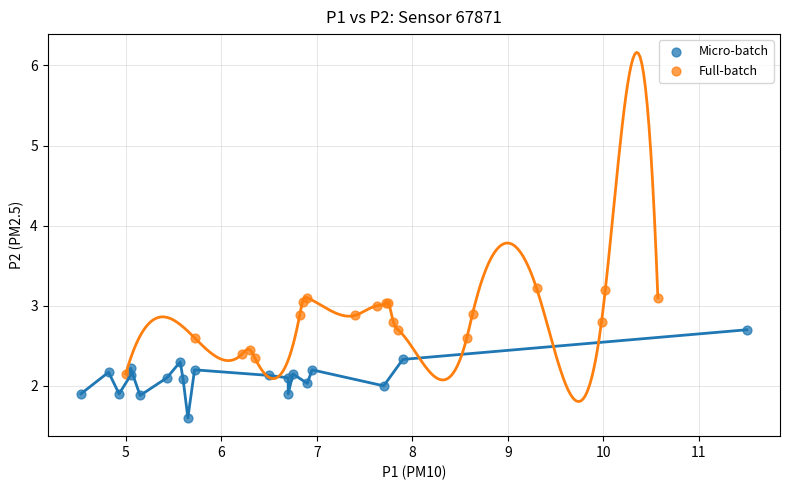

Which series contains the highest Y value?

Full-batch